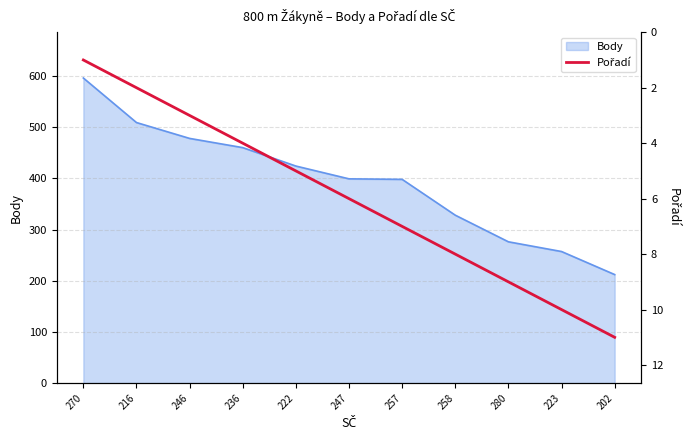

At which label does Body reach its minimum?

202